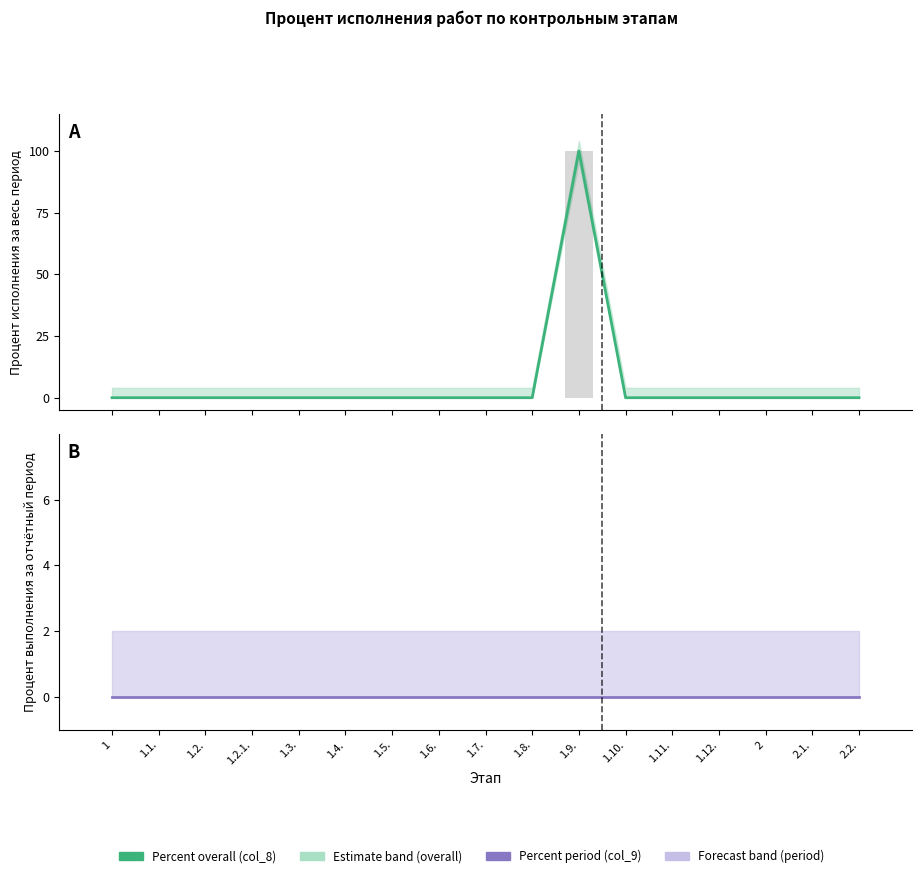

Reading left to right, extract all data points from this chart.

Percent overall (col_8): 1=0	1.1.=0	1.2.=0	1.2.1.=0	1.3.=0	1.4.=0	1.5.=0	1.6.=0	1.7.=0	1.8.=0	1.9.=100	1.10.=0	1.11.=0	1.12.=0	2=0	2.1.=0	2.2.=0
Percent period (col_9): 1=0	1.1.=0	1.2.=0	1.2.1.=0	1.3.=0	1.4.=0	1.5.=0	1.6.=0	1.7.=0	1.8.=0	1.9.=0	1.10.=0	1.11.=0	1.12.=0	2=0	2.1.=0	2.2.=0